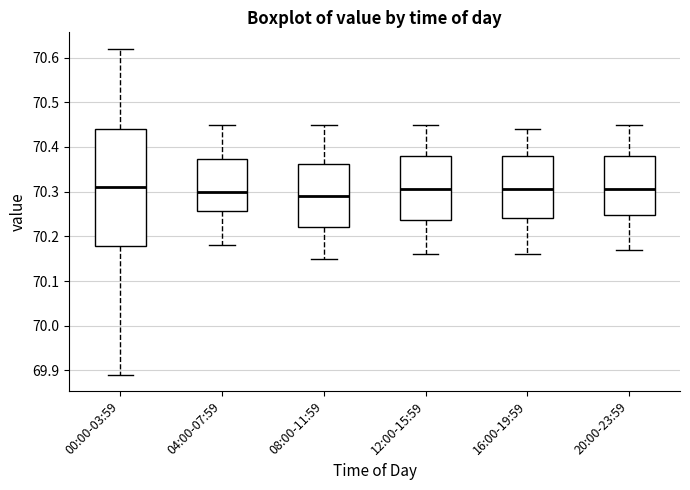

Which box is the tallest, from its lower edge to its upper edge?

00:00-03:59